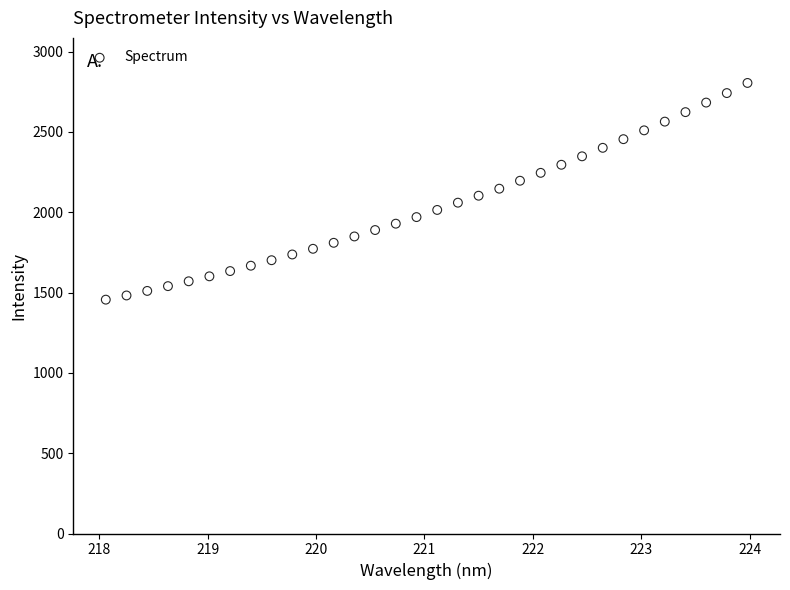

What is the range of X values (max minus min)?

5.9